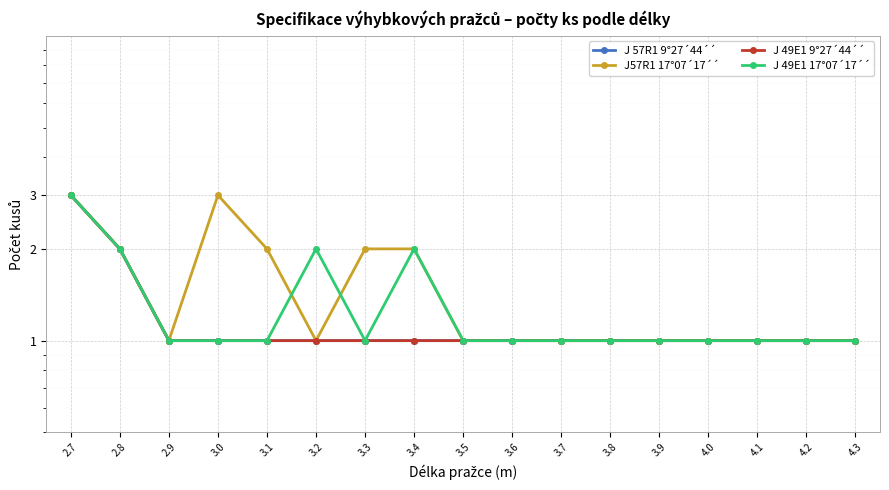

The J57R1 17°07´17´´ series shows 1 at 3.6. True or false?

True